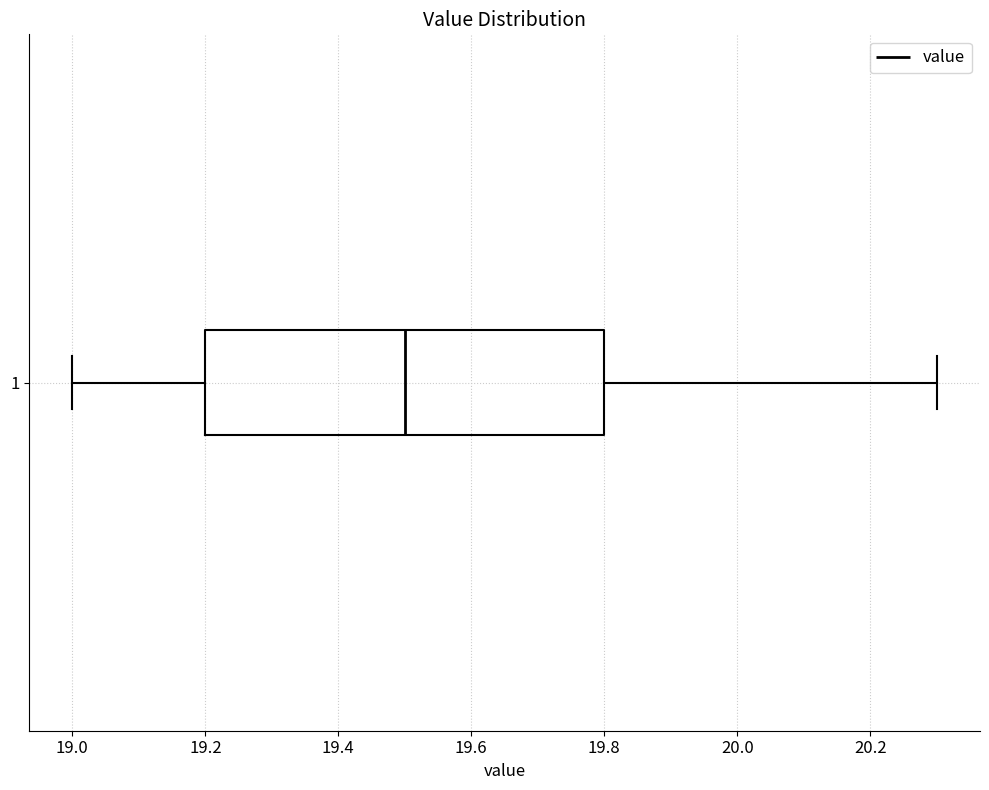

Transcribe this box plot: give where the median line is, the range the box spans, and where the two whiskers end, as read against the x-axis. The values are not printed on the chart, so give them approximately, as read against the axis.

median 19.5, box 19.2 to 19.8, whiskers 19.0 to 20.3